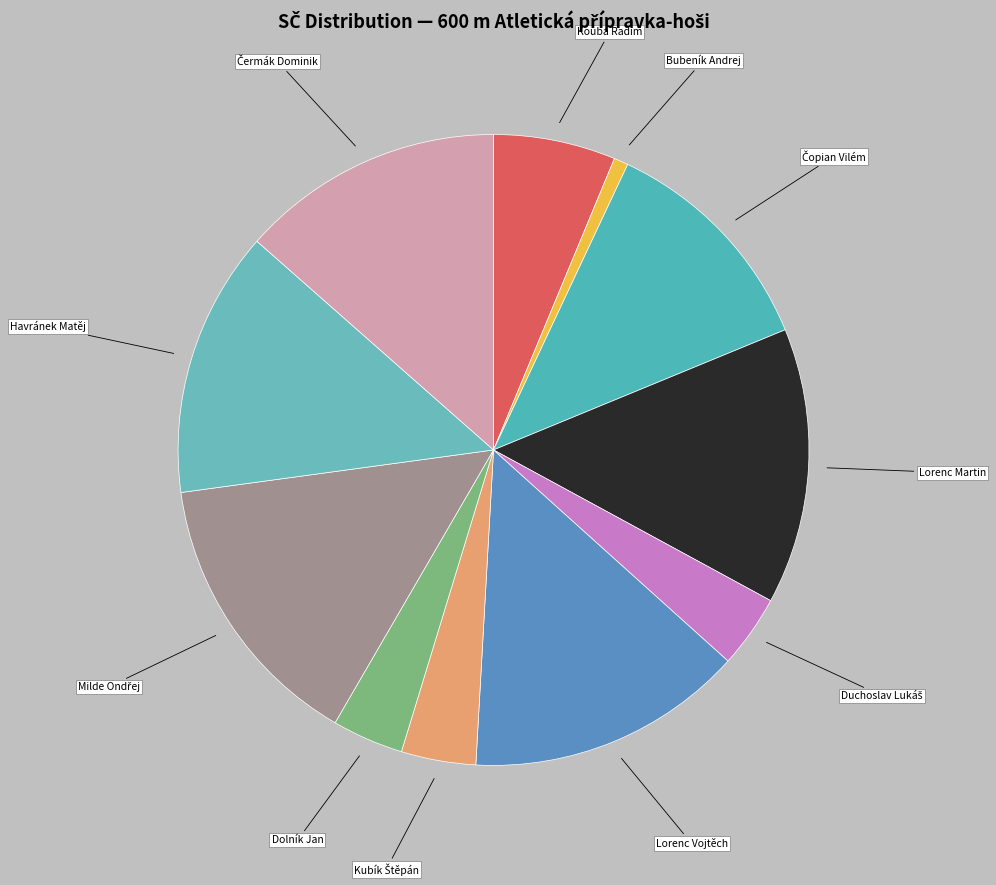

Is it true that Bubeník Andrej is 11% of the pie?

False